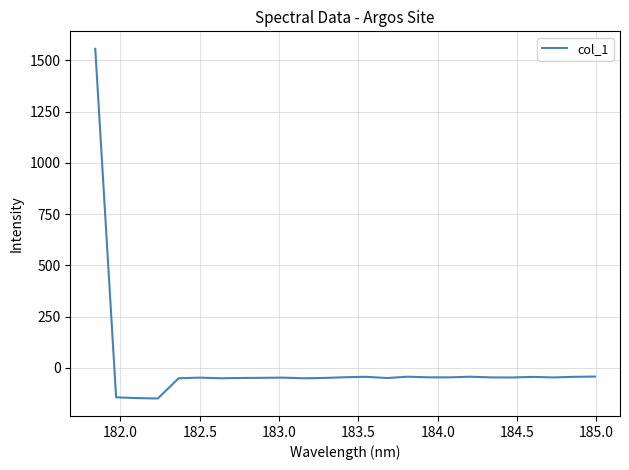

What is the maximum value shown in the chart?

1555.5